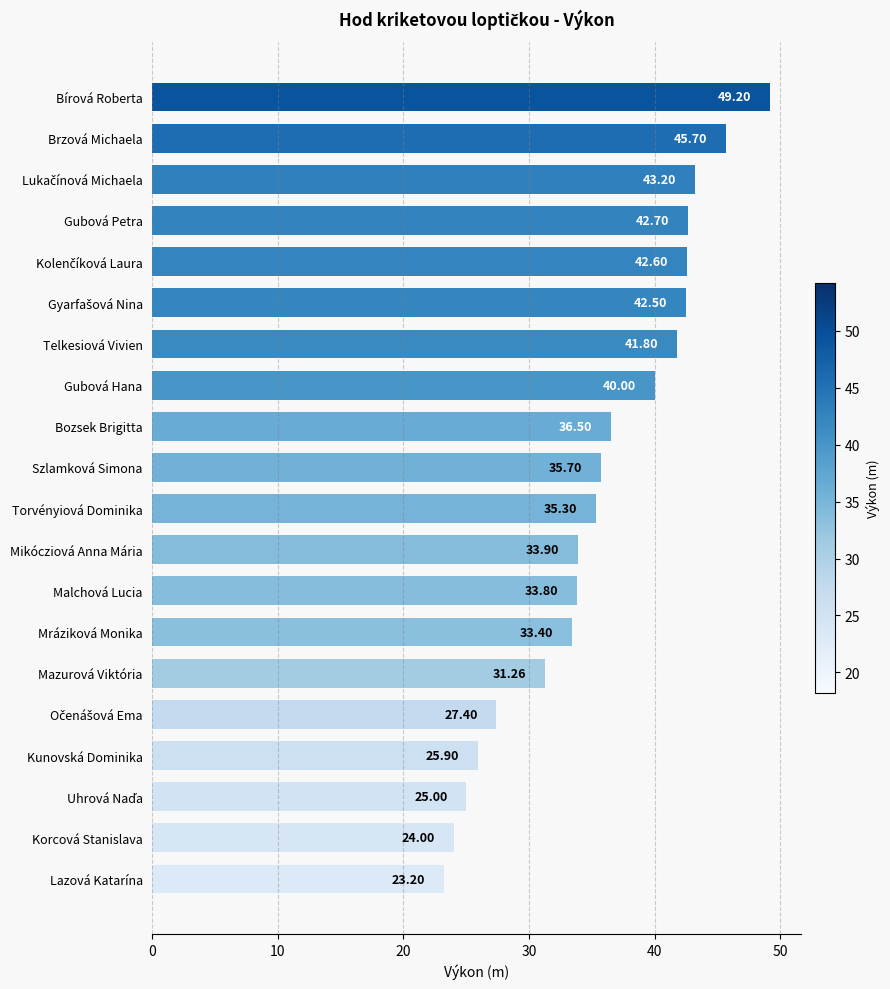

What is the greatest value displayed?

49.2